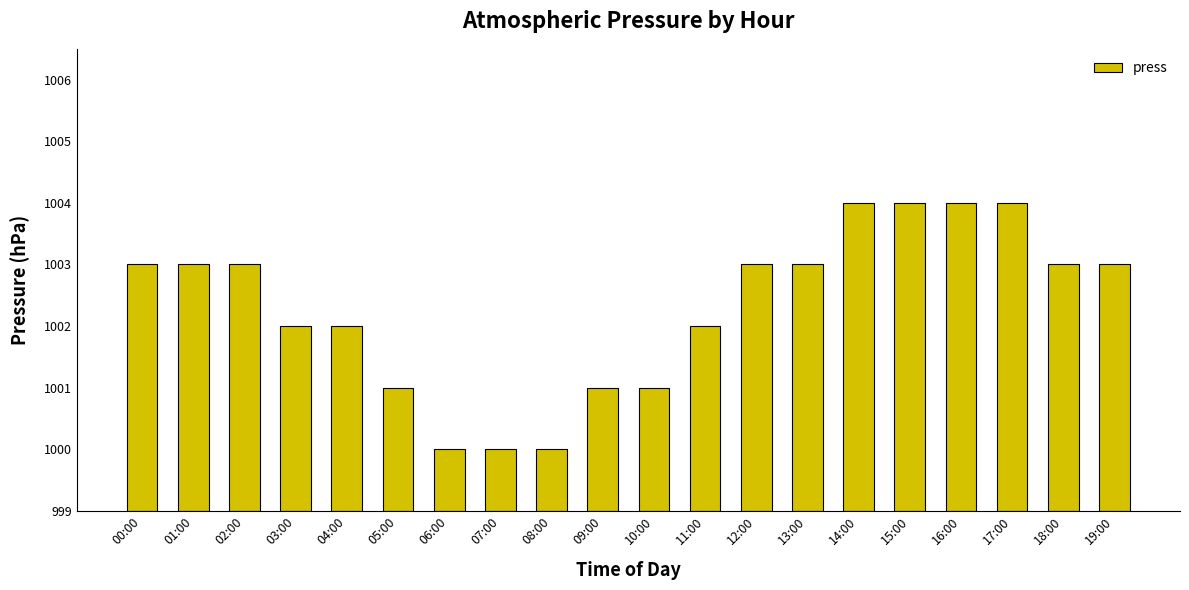

The value at 10:00 is 3. True or false?

False